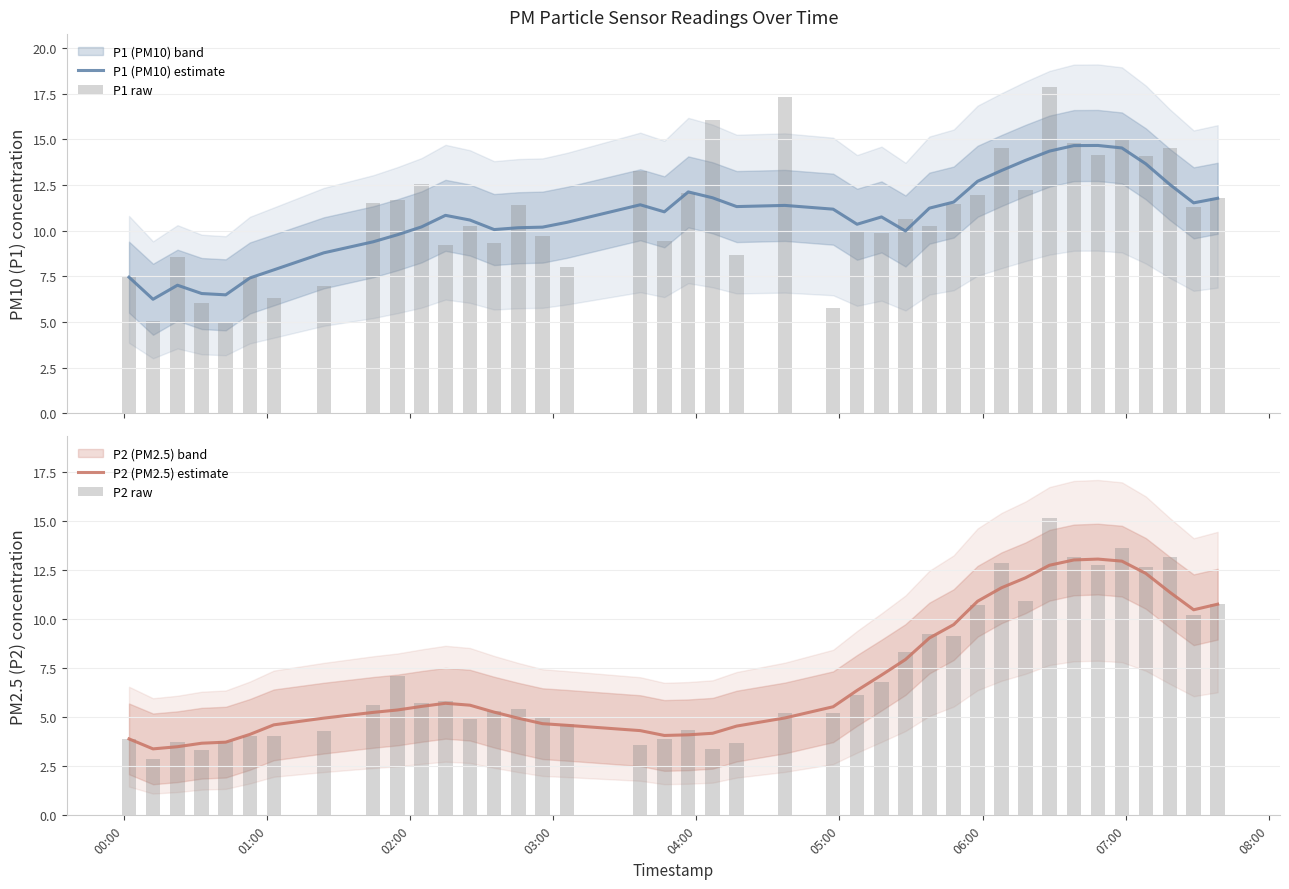

What is the average value of the P2 (PM2.5) estimate series?

7.1